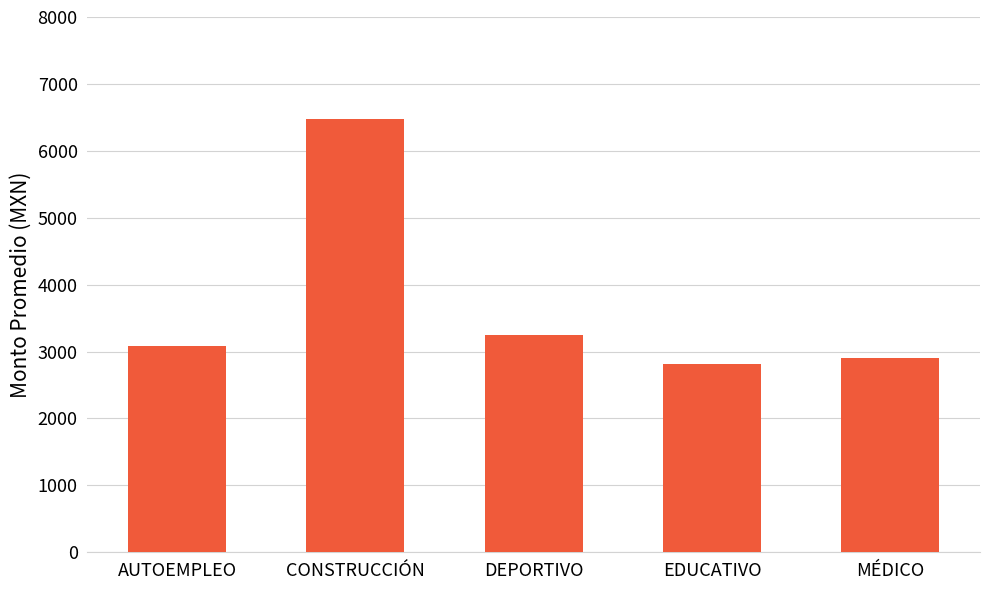

What is the minimum value shown in the chart?

2821